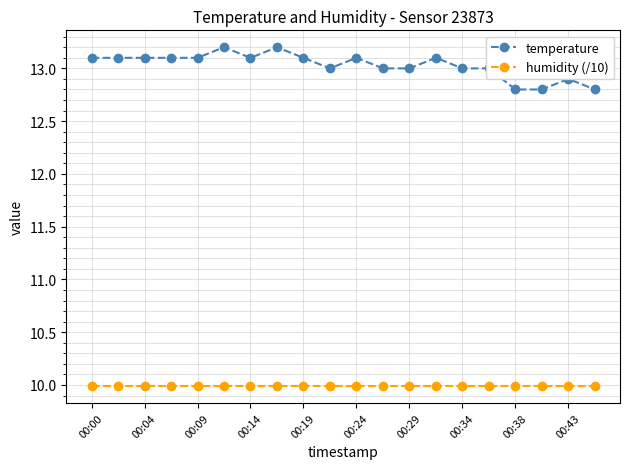

Which series has the widest spread of values?

temperature